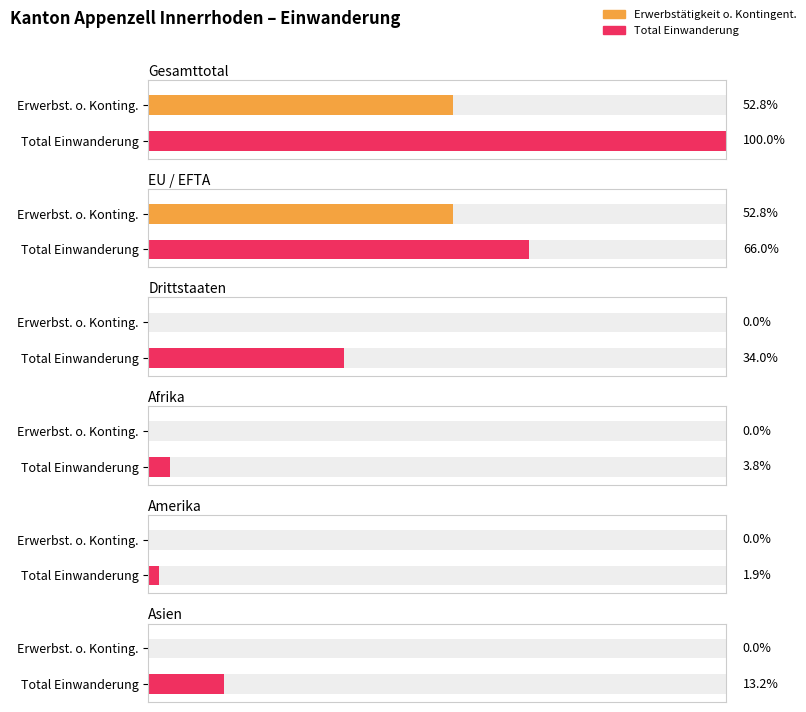

Are the bars grouped side by side (vs. stacked)?

Yes